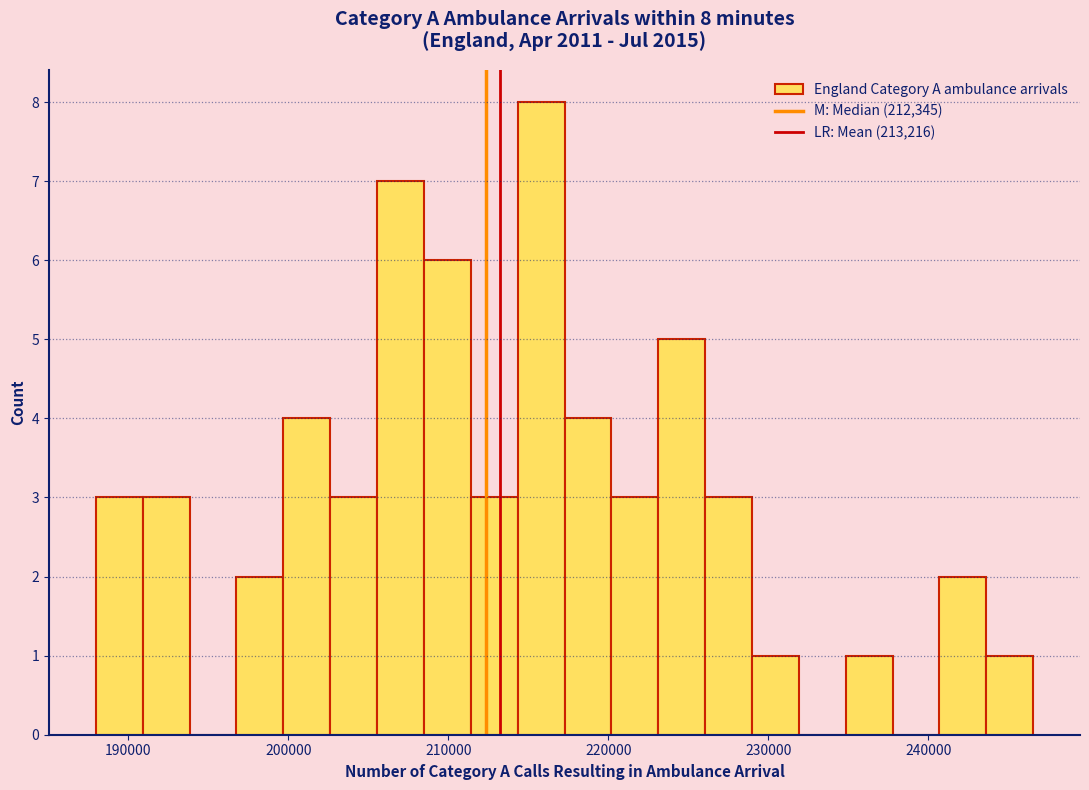

Read against the x-axis, roughly where is the centre of the tallest bar?

216000